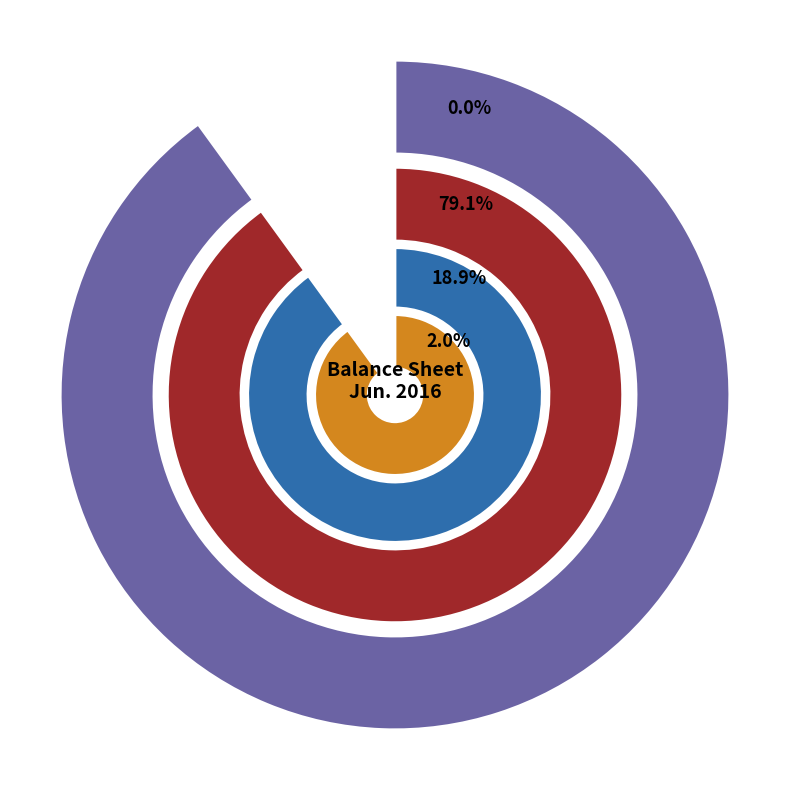

Count the number of slices in the pie.

4